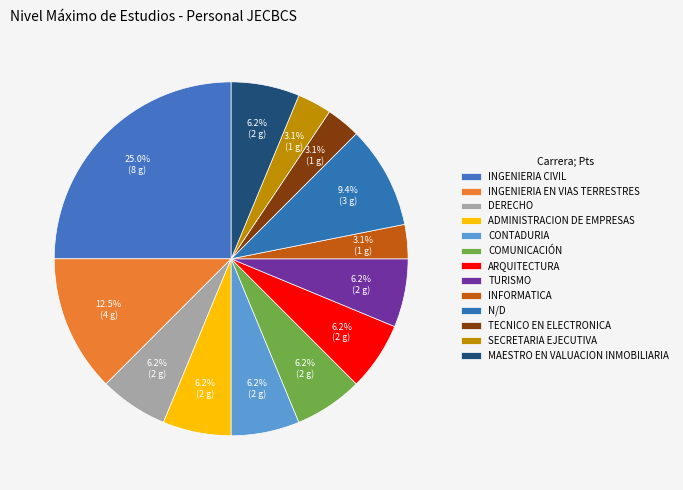

How many slices are in this pie chart?

13